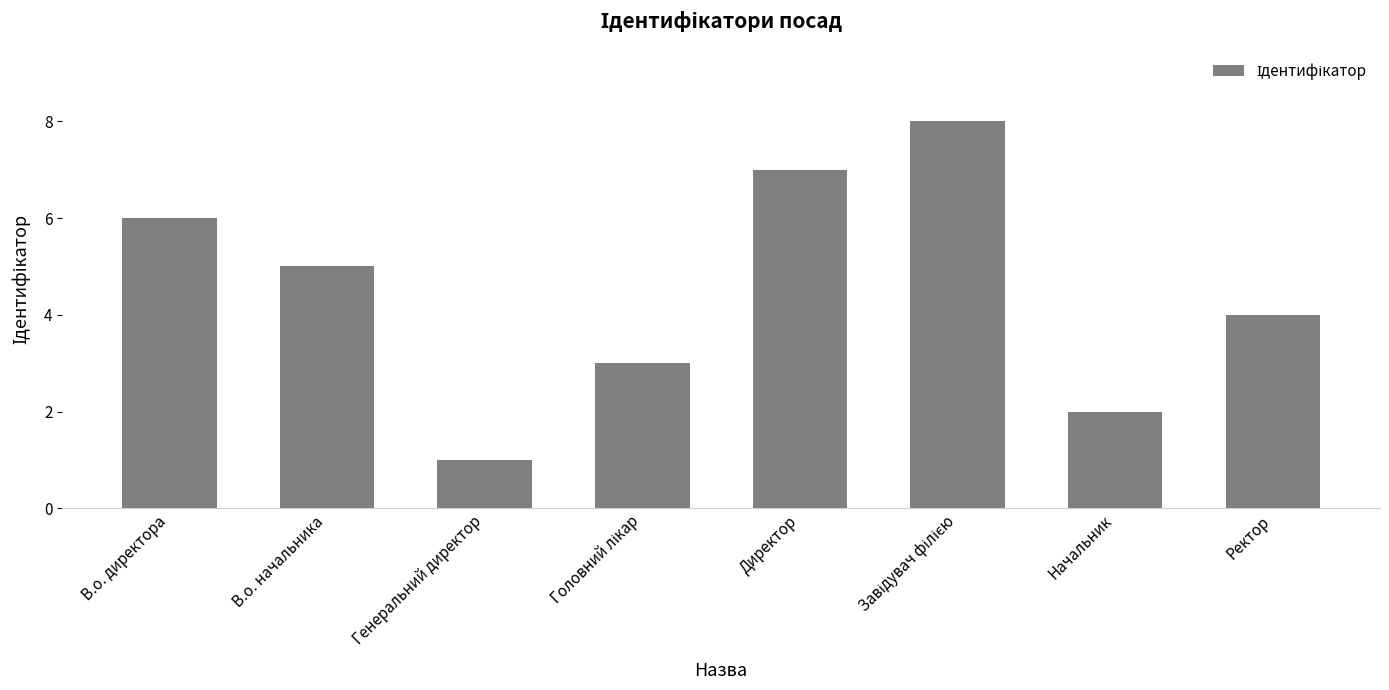

What is the change in value from Директор to Ректор?

-3